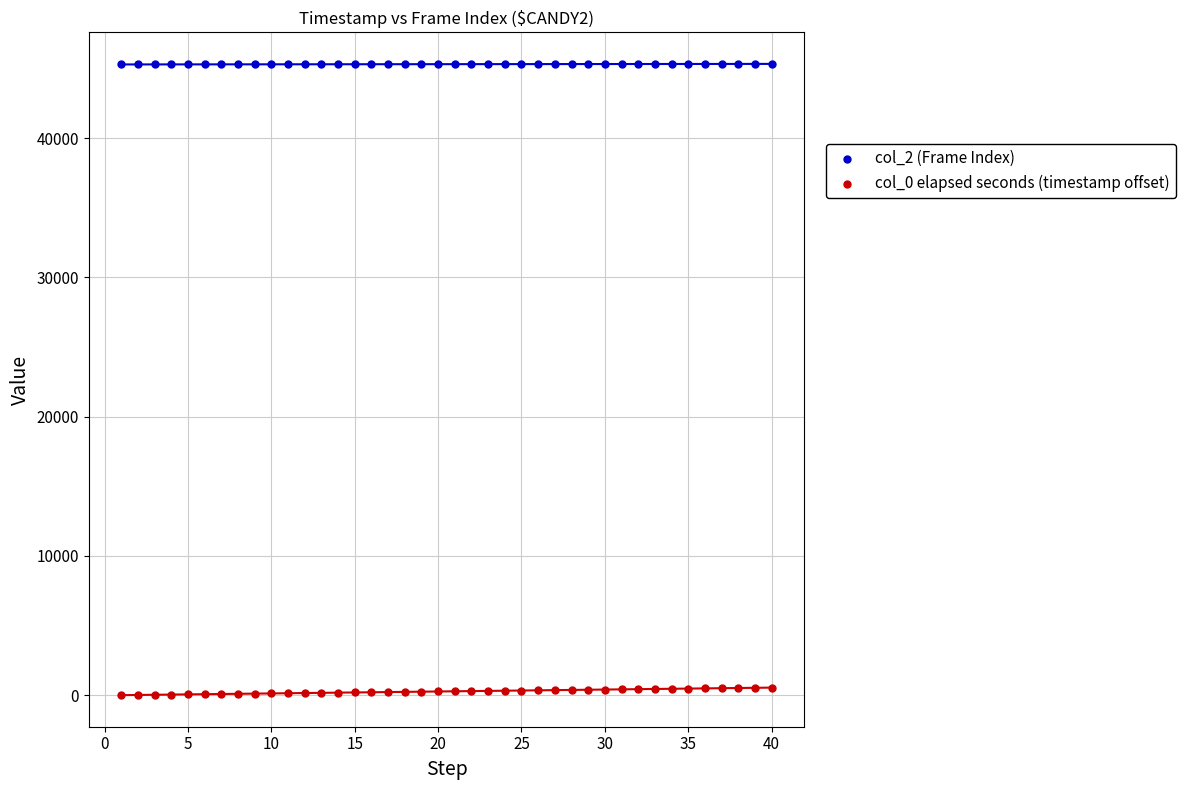

Which series contains the highest Y value?

col_2 (Frame Index)